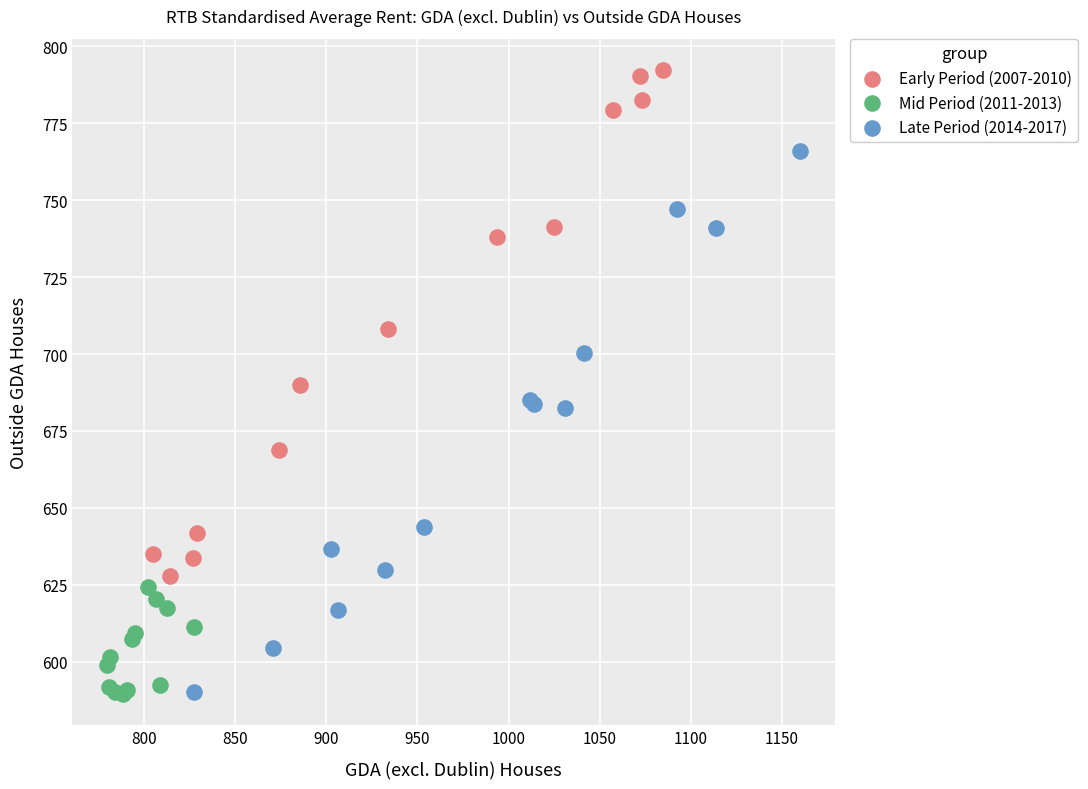

Which series reaches the maximum Y coordinate?

Early Period (2007-2010)